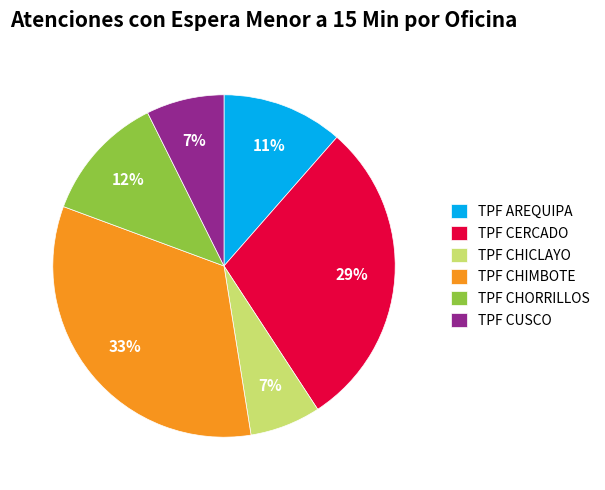

What percentage is the TPF CUSCO slice, to the nearest percent?

7%